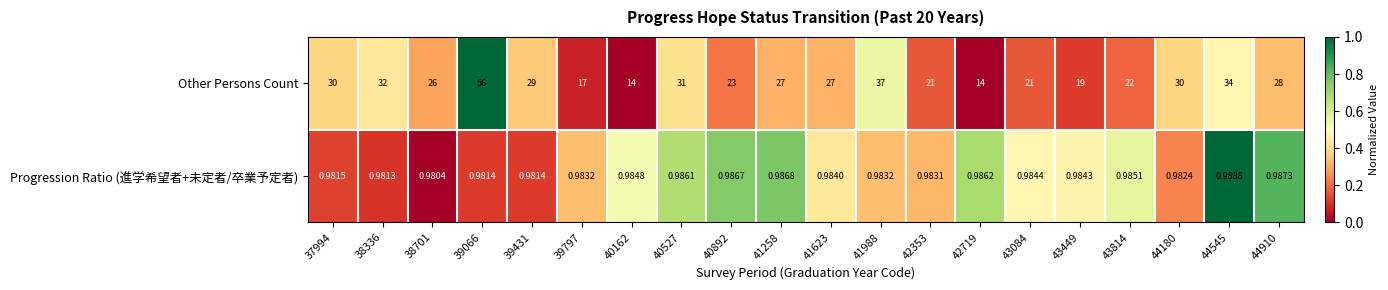

Which series has the widest spread of values?

Other Persons Count